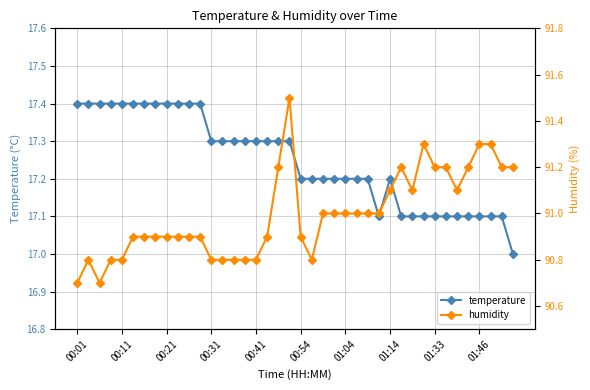

At how many categories does at least one series exceed 56?

40